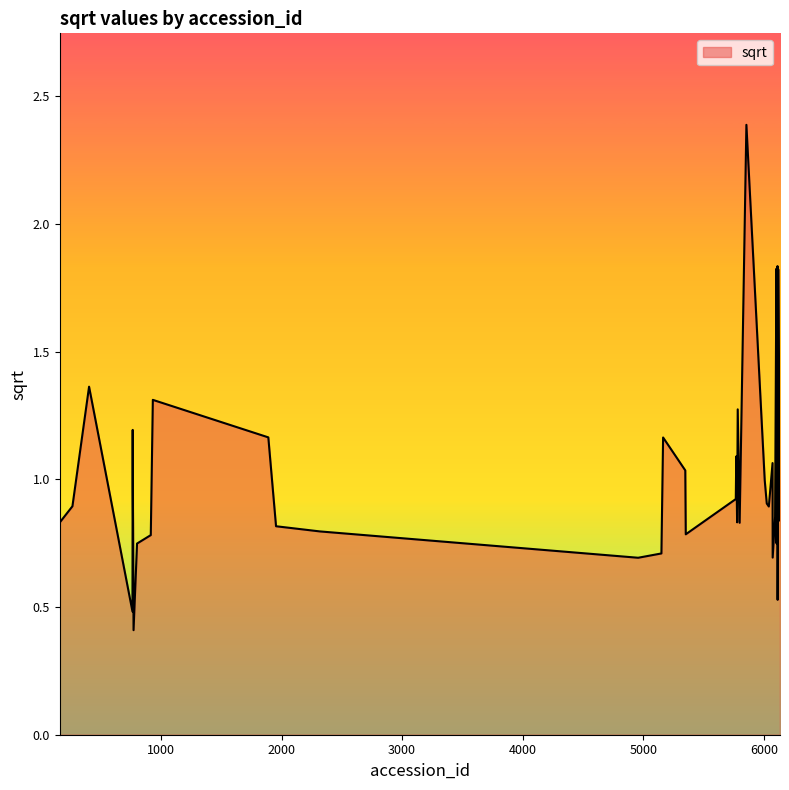

What is the minimum value shown in the chart?

0.4